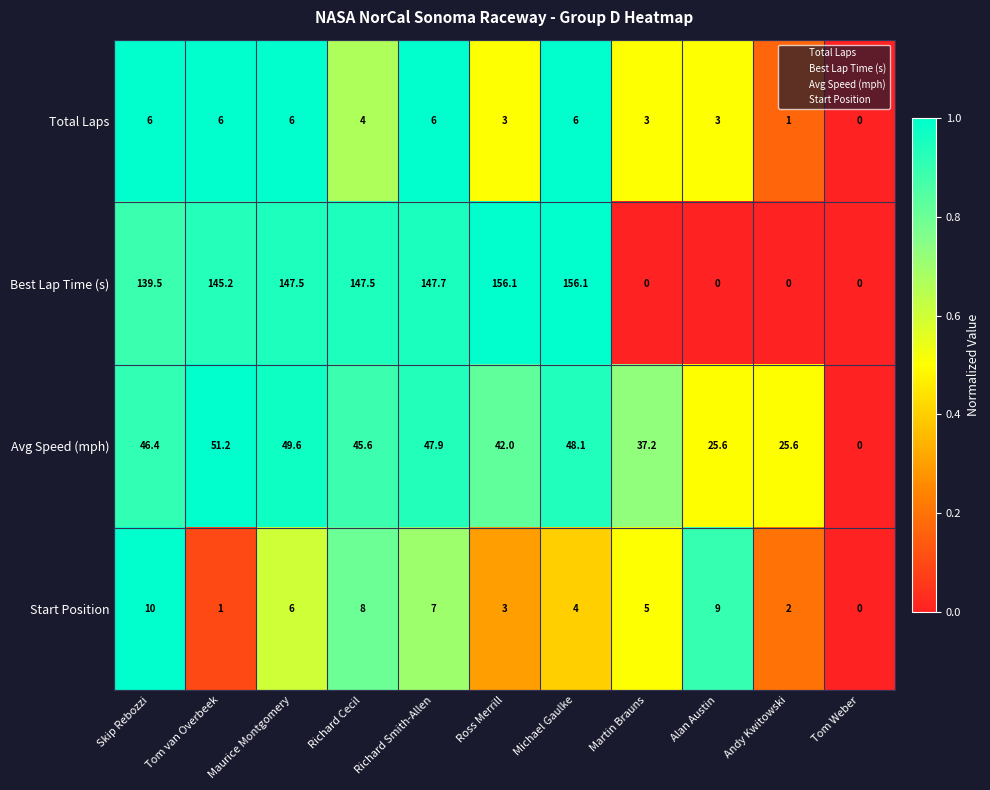

How many Start Position values are between 2 and 8?

7